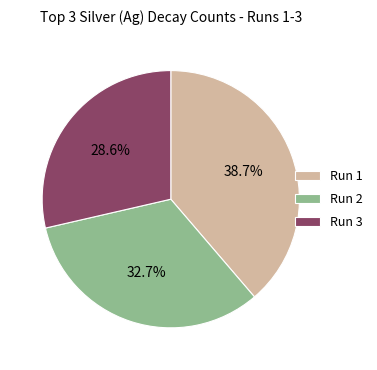

Rank the categories by value from highest to lowest.

Run 1, Run 2, Run 3